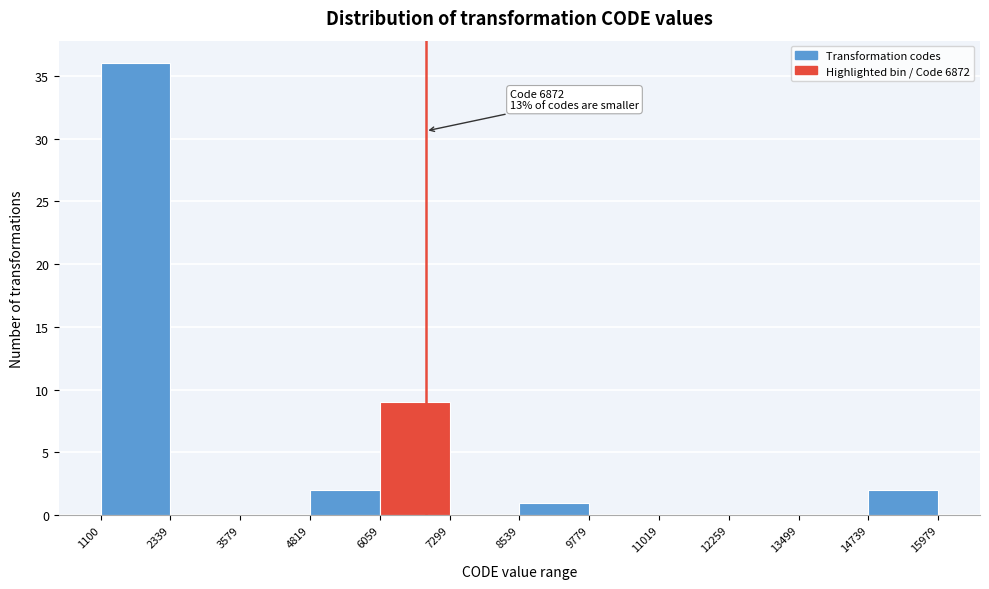

Over which range of the x-axis is the bar tallest?

1100 to 2339